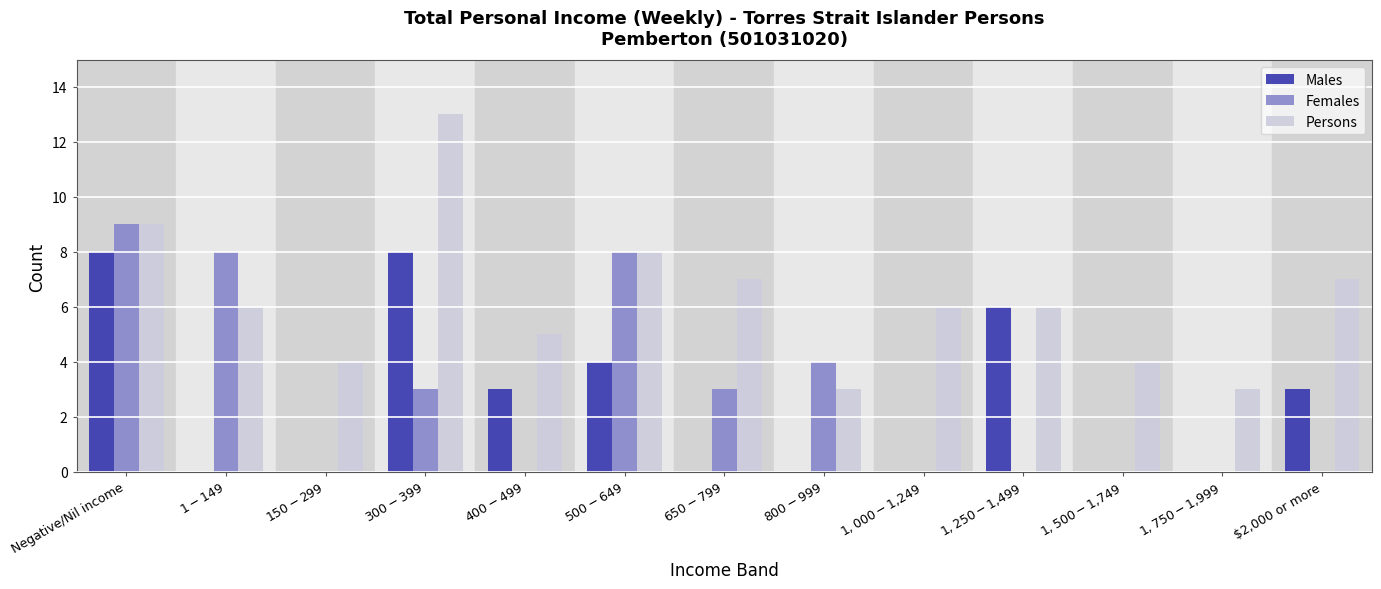

Which series has the largest total across all categories?

Persons